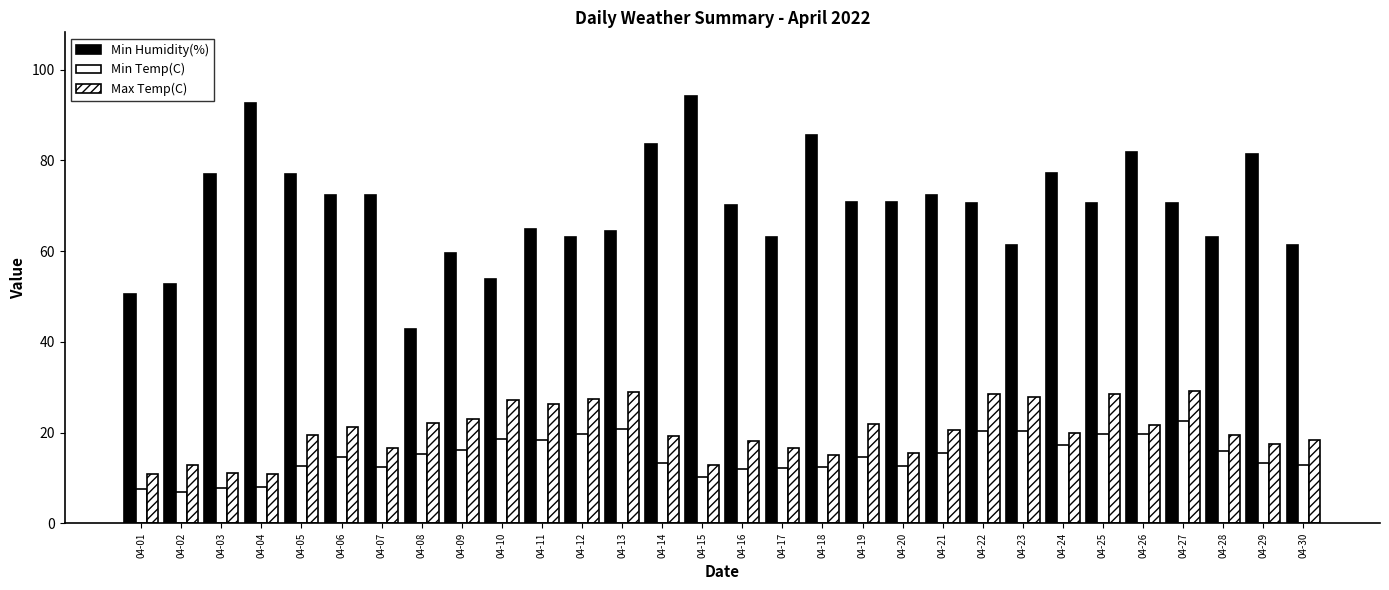

What is the average value of the Min Humidity(%) series?

69.8